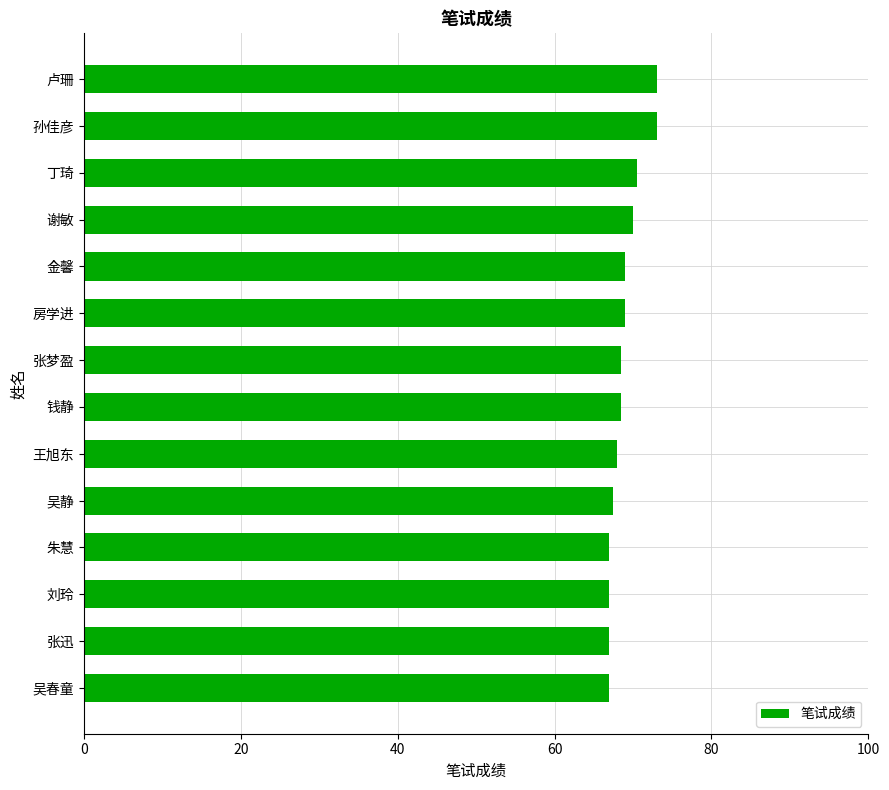

What is the label of the 5th bar from the top?

金馨